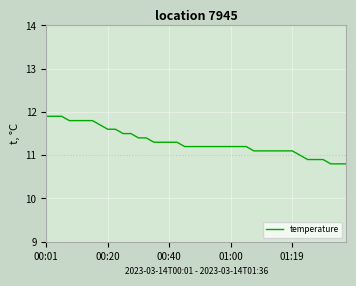

What is the smallest value displayed?

10.8